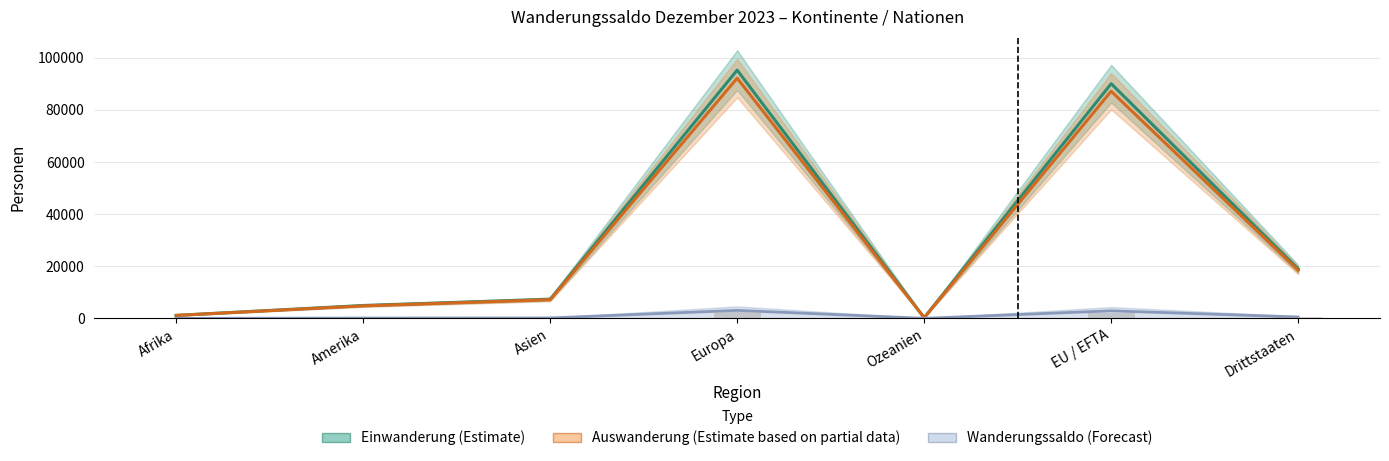

Rank the series at Asien from highest to lowest value.

Einwanderung (Estimate), Auswanderung (Estimate based on partial data), Wanderungssaldo (Forecast)